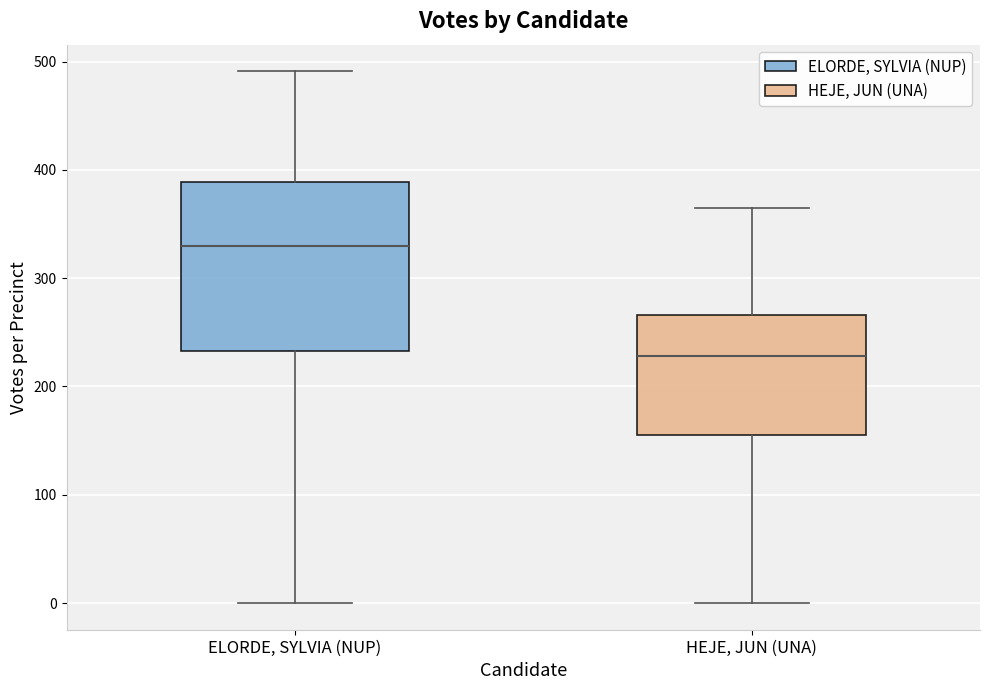

Where does the median line of the box for ELORDE, SYLVIA (NUP) sit on the y-axis? The values are not printed on the chart, so give them approximately, as read against the axis.

330